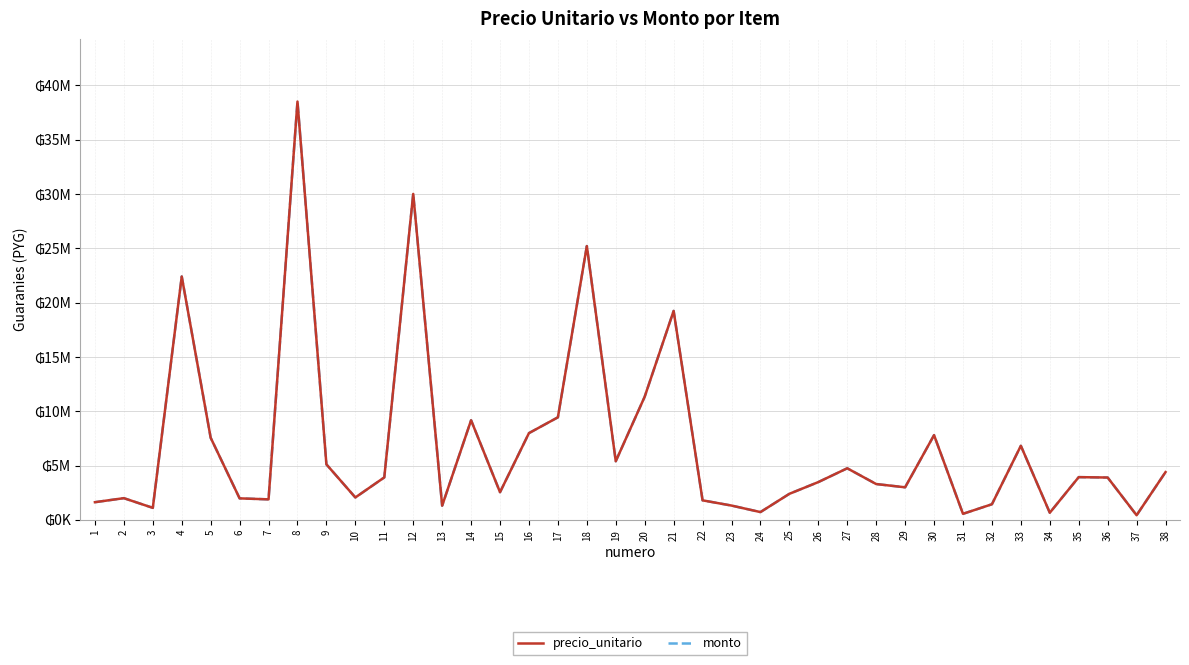

Where does the precio_unitario series first go above 3900000?

4